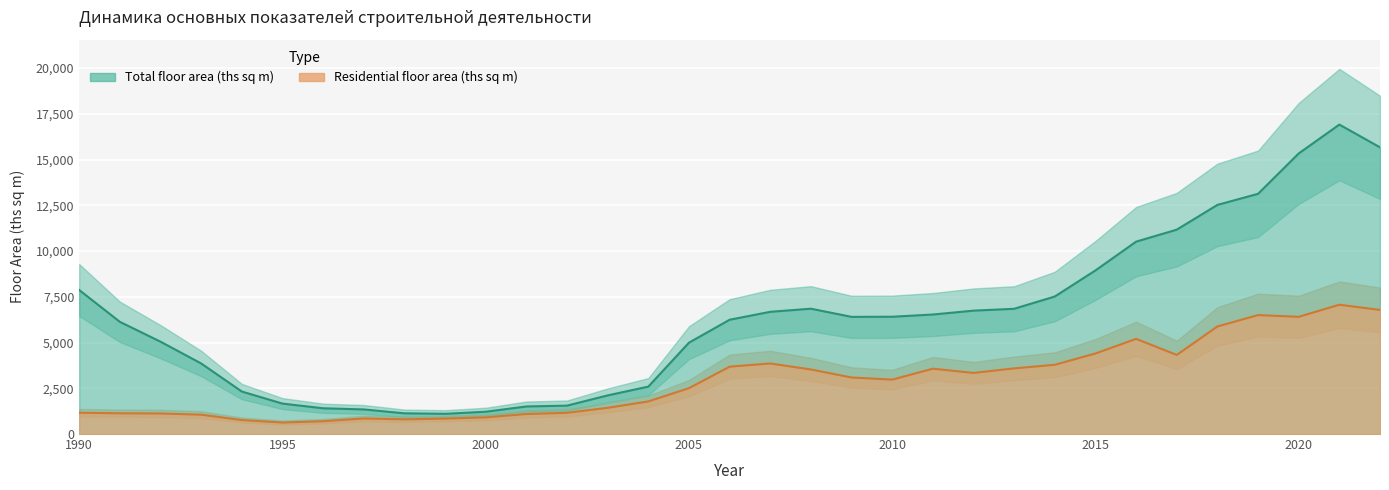

How many distinct data groups are displayed?

2